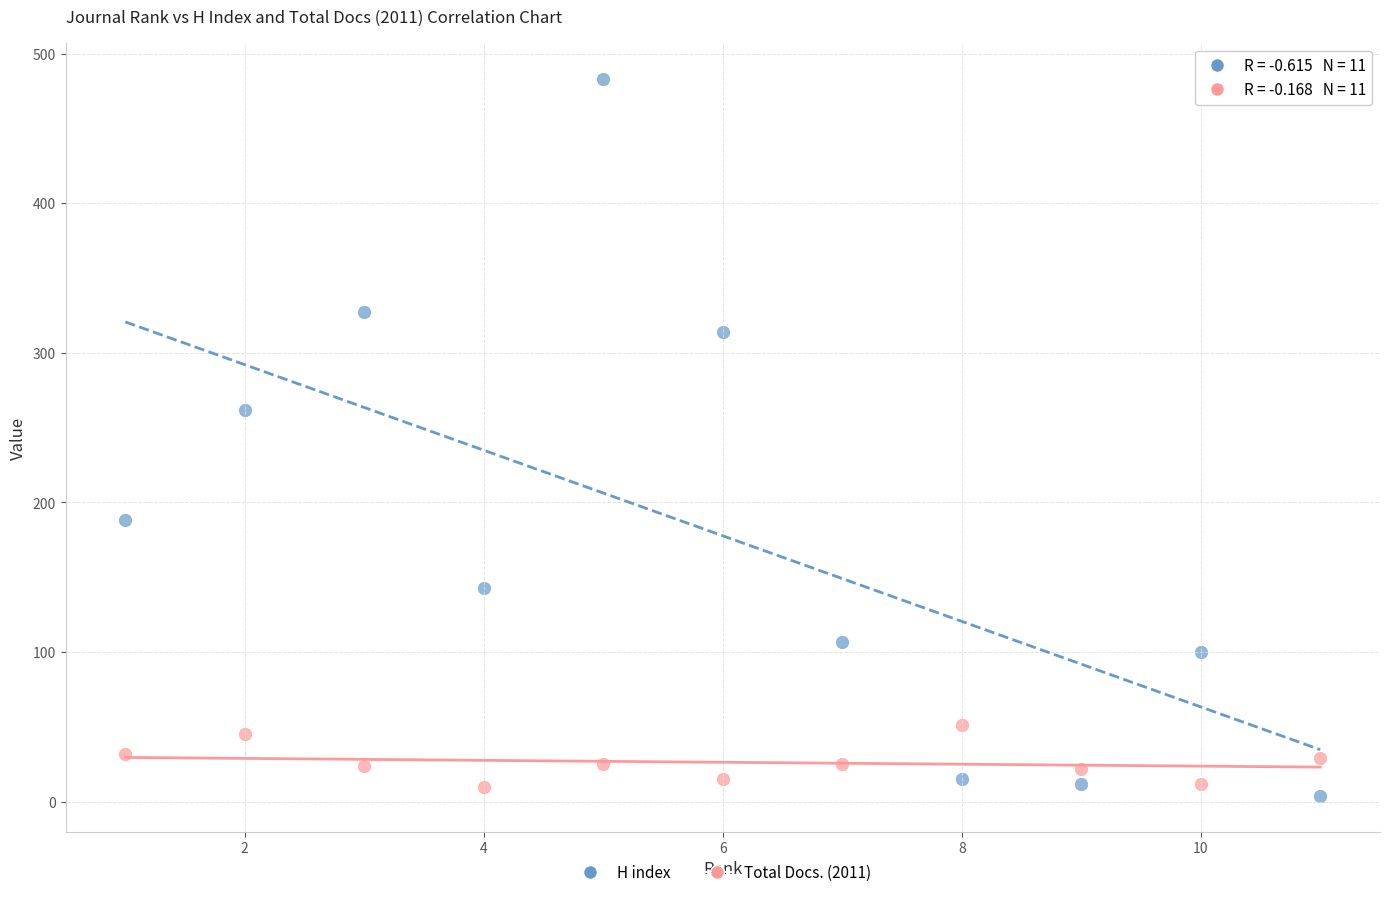

Which series has the widest spread of Y values?

H index